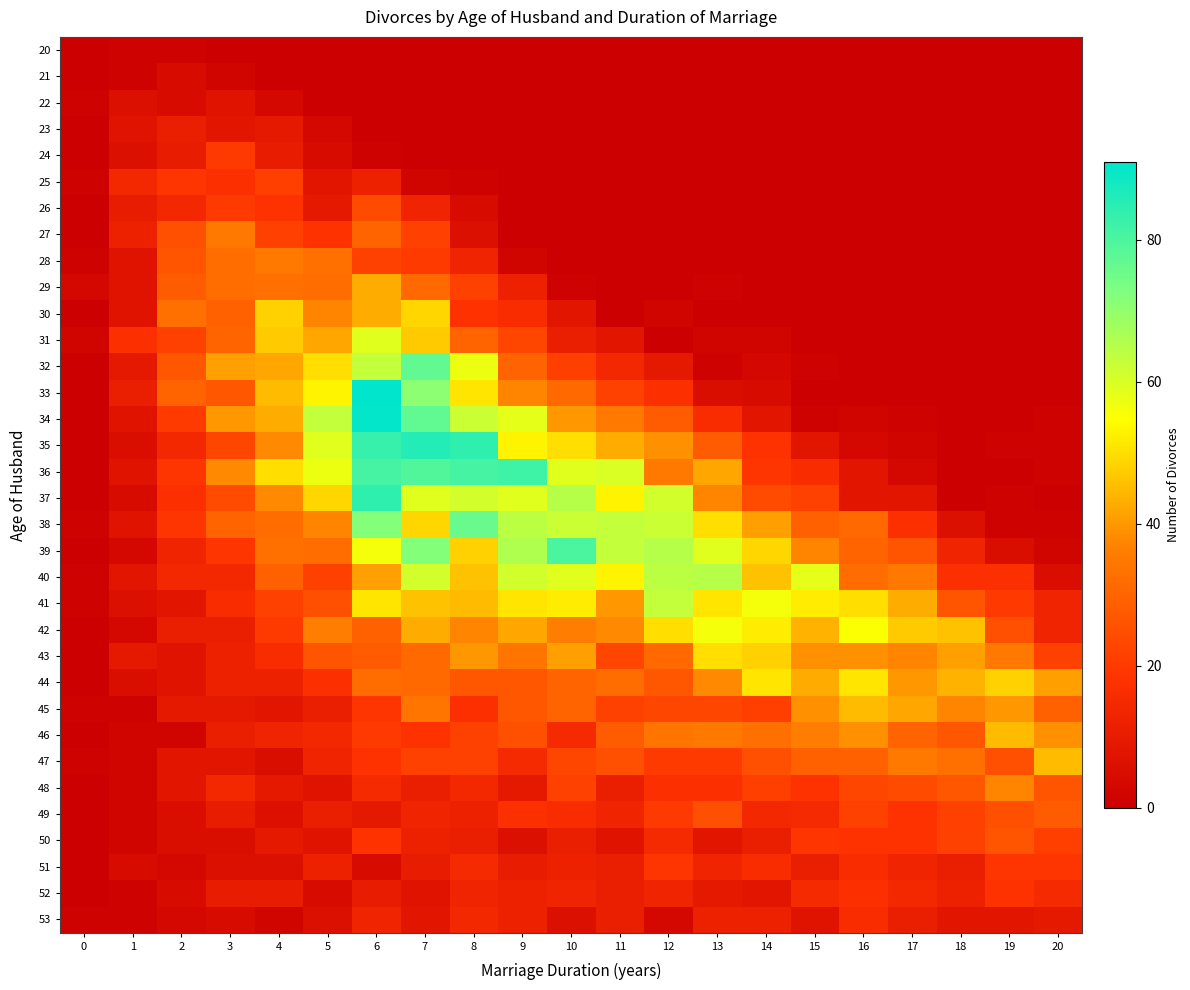

Between 14 and 1, which is larger?

1